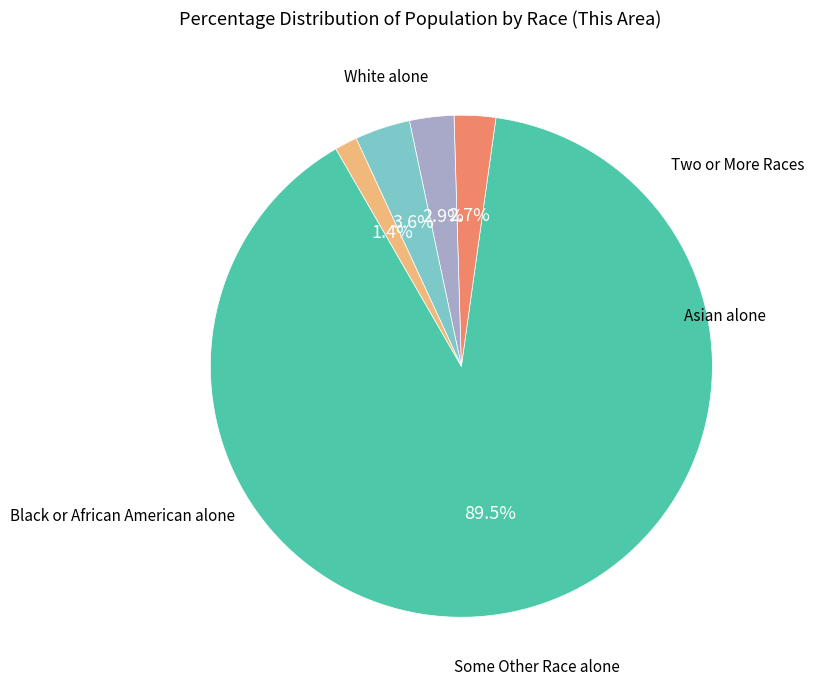

How many slices are in this pie chart?

5